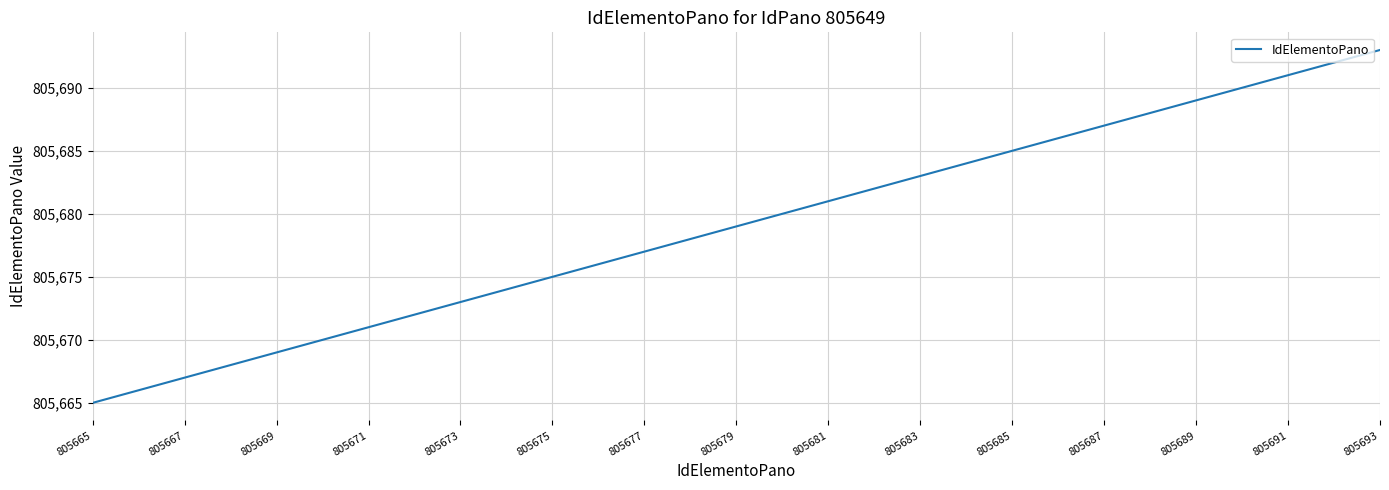

What is the difference between the maximum and minimum values?

28